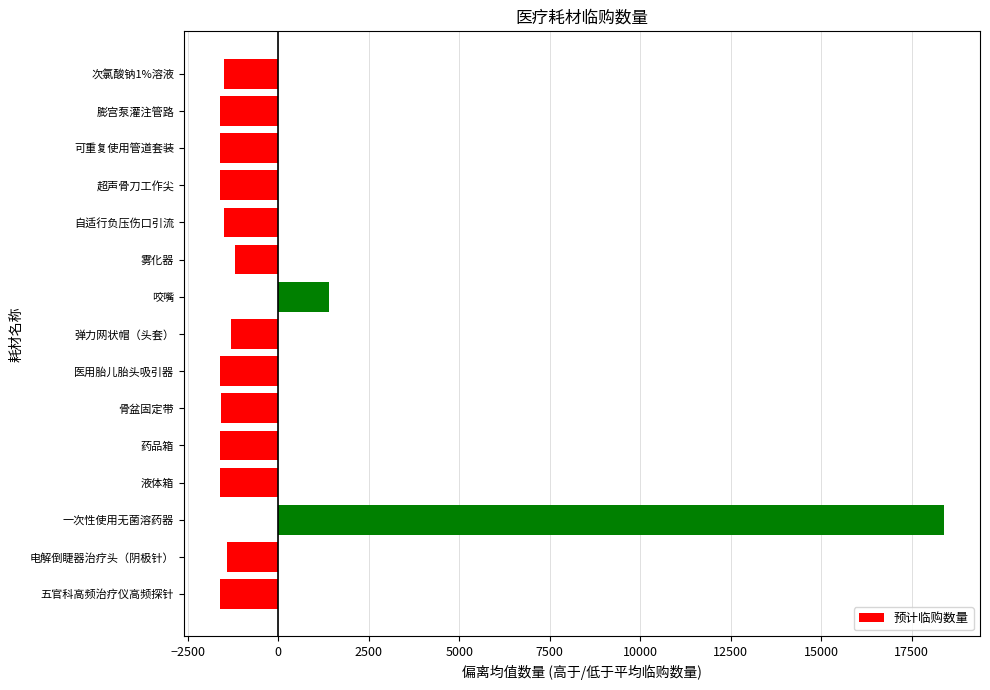

The value at 咬嘴 is 1390.2. True or false?

True